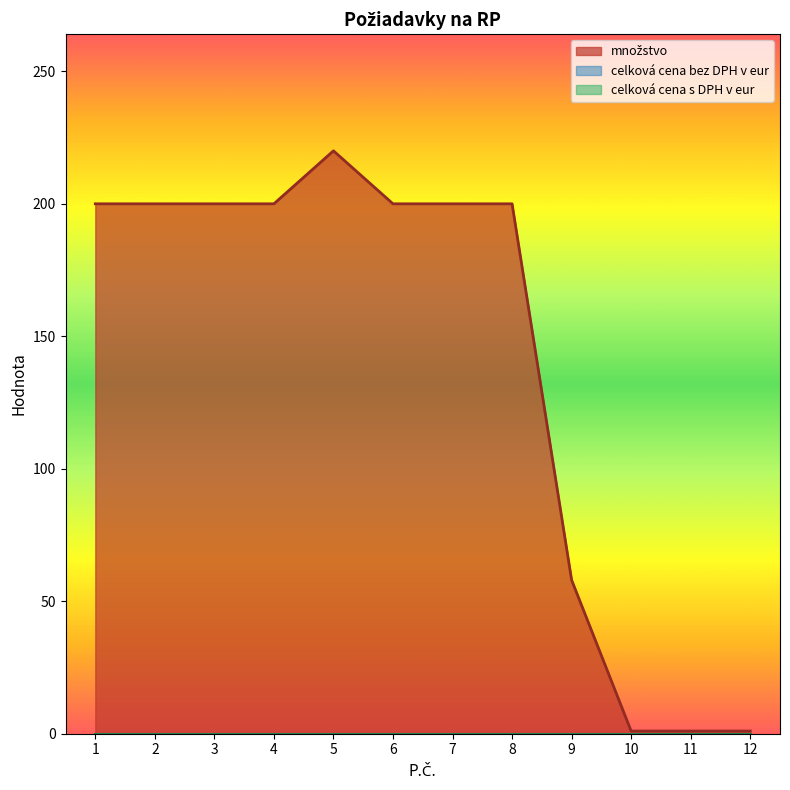

True or false: celková cena s DPH v eur and celková cena bez DPH v eur intersect in this chart.

False